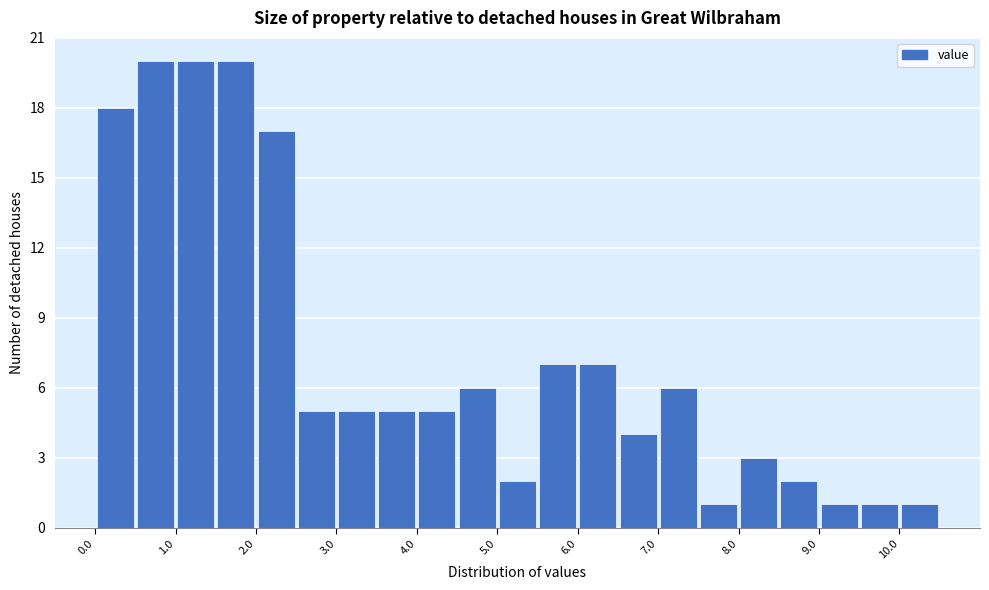

How tall is the bar that spans 1.5 to 2.0 on the x-axis? The values are not printed on the chart, so give them approximately, as read against the axis.

20